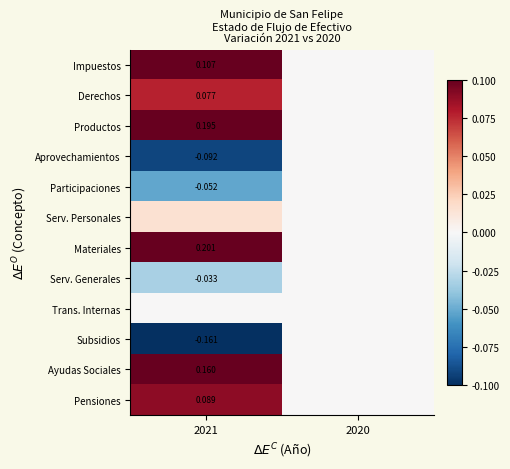

How many positive values does the Serv. Personales series have?

1